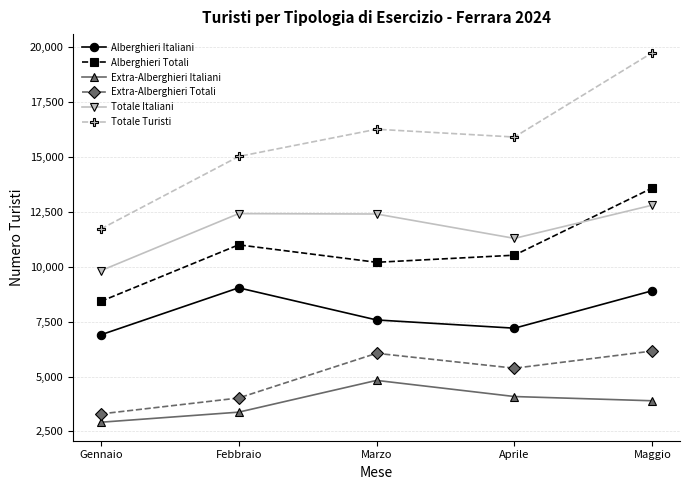

True or false: Totale Turisti and Extra-Alberghieri Totali cross at least once.

False